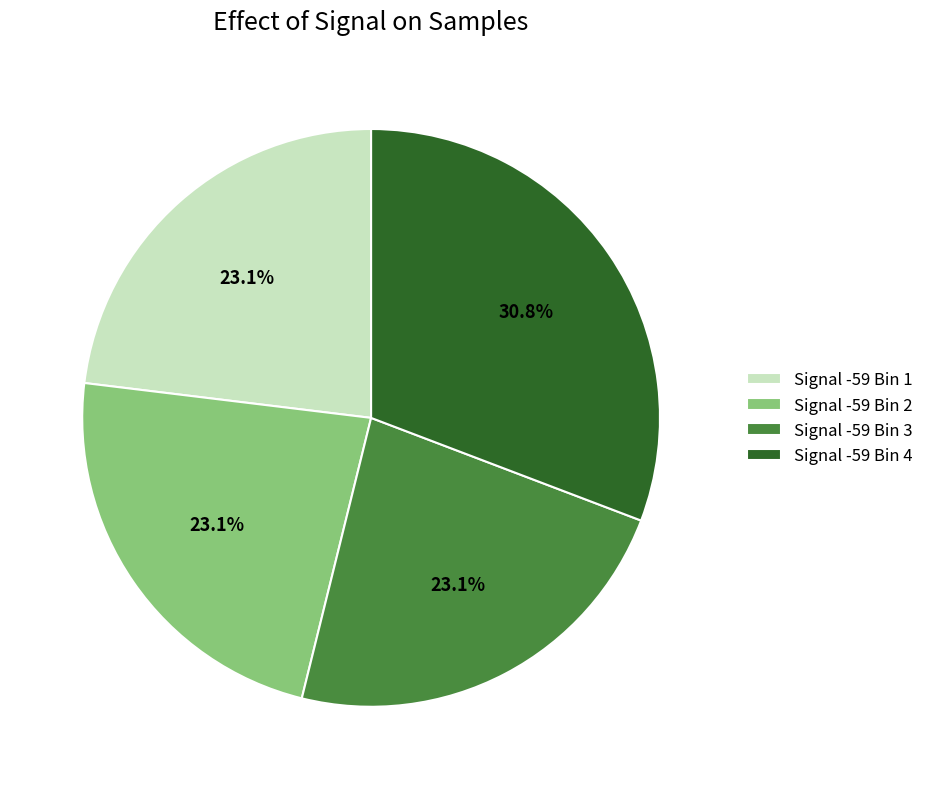

Which category has the biggest portion of the pie?

Signal -59 Bin 4